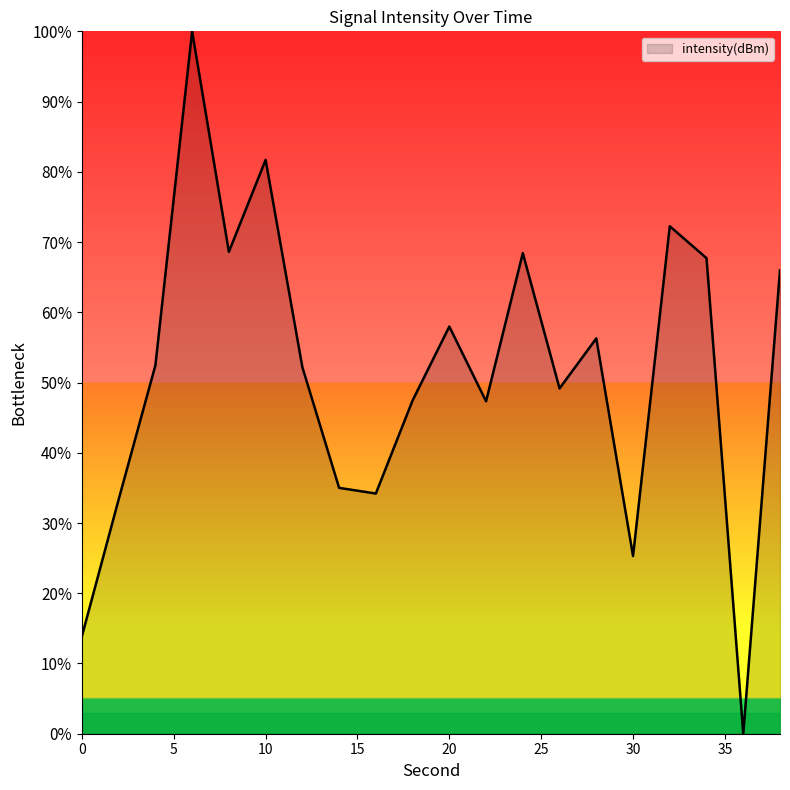

What is the maximum value shown in the chart?

100.0